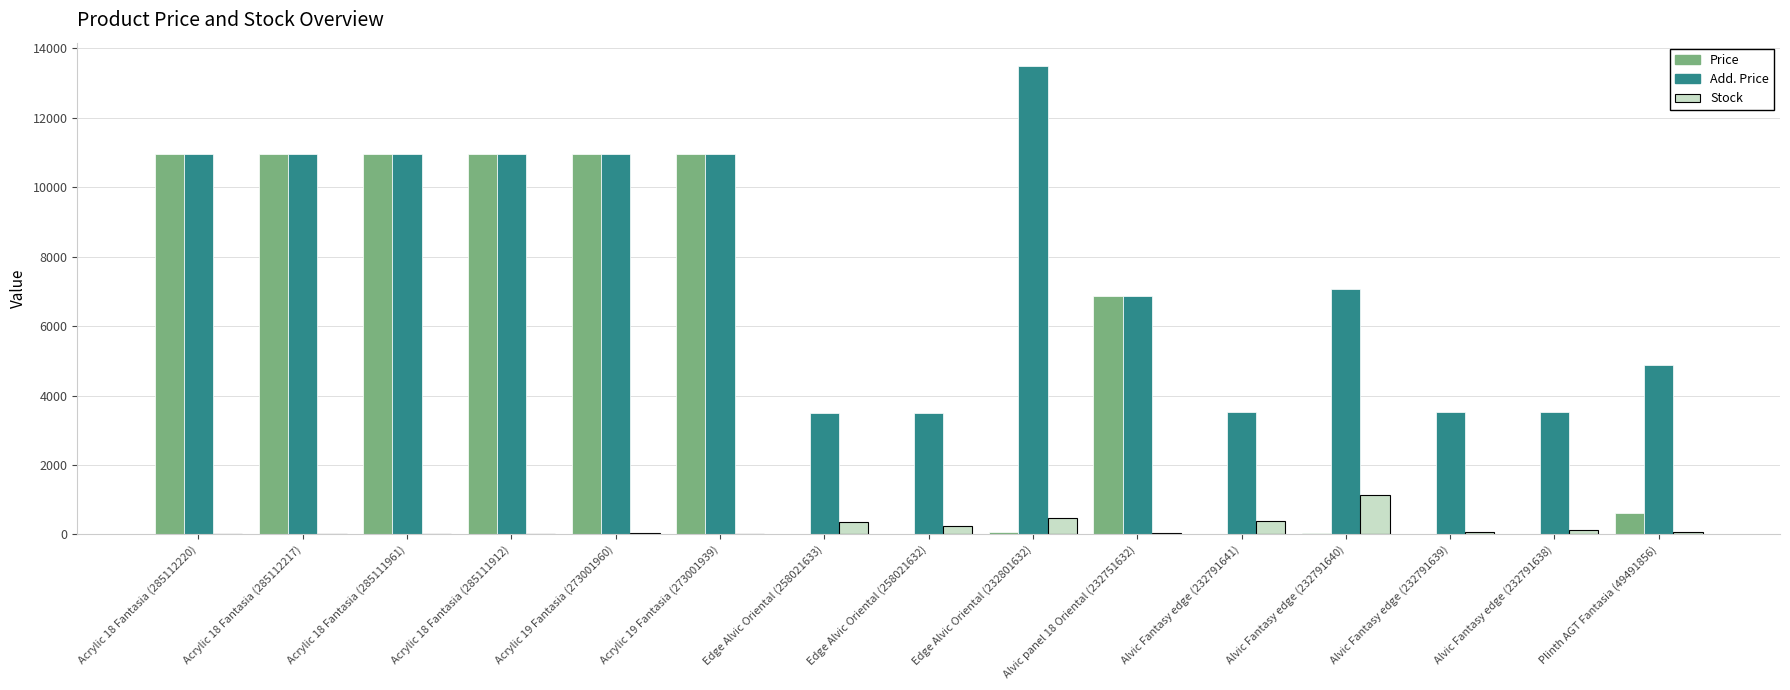

Which series changed the most between Edge Alvic Oriental (258021632) and Edge Alvic Oriental (232801632)?

Add. Price